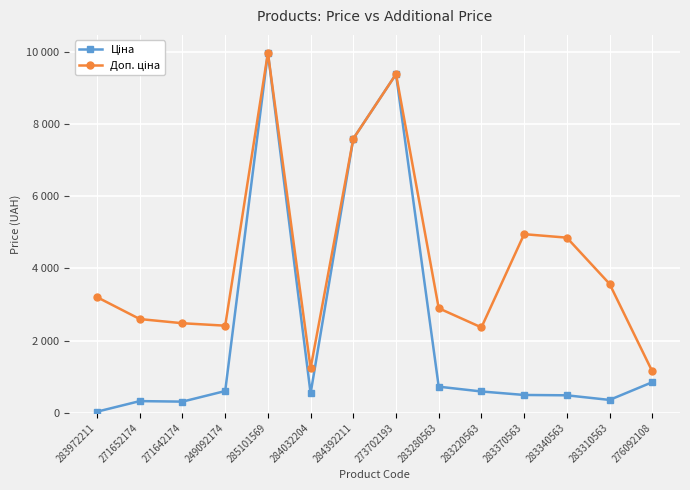

In Ціна, how many points are higher than both neighbors (excluding endpoints)?

3